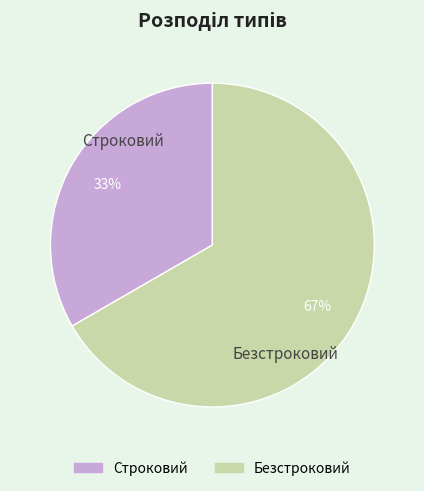

To the nearest percent, what is the combined percentage of Строковий and Безстроковий?

100%